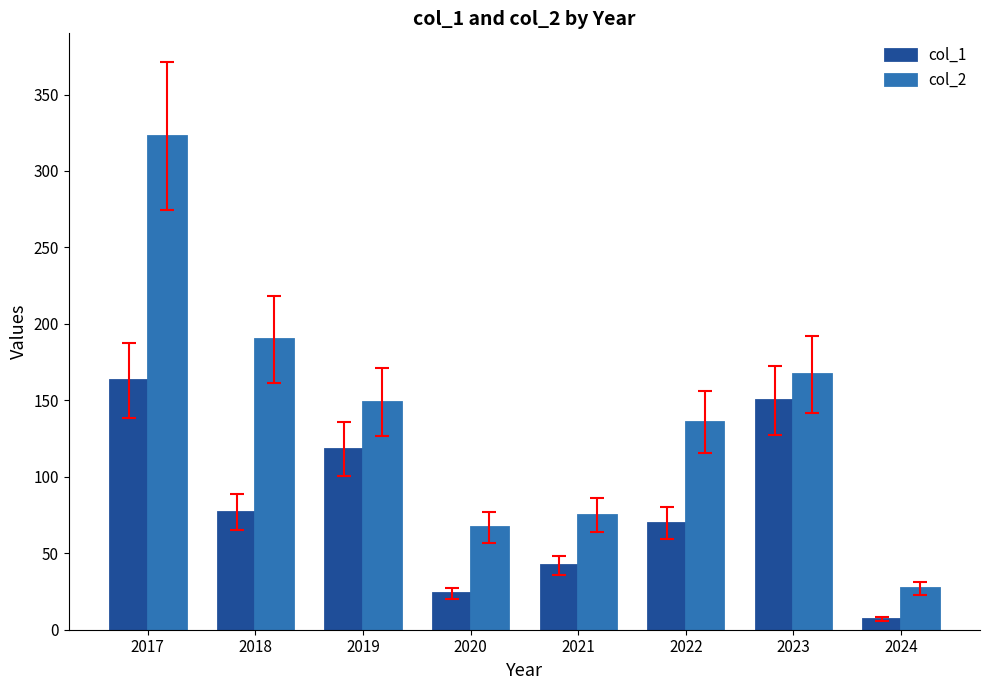

Which series has the widest spread of values?

col_2